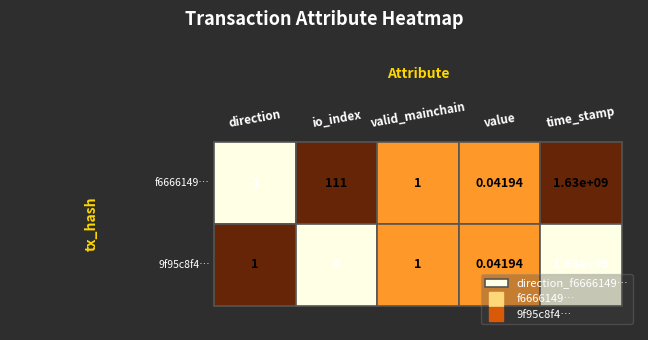

At value, list the series in order from smallest to largest.

f6666149fef3a56c5f6d08235d0dc244e9b0489, 9f95c8f47a210f82adcdfda85df6e47d3f78ec2